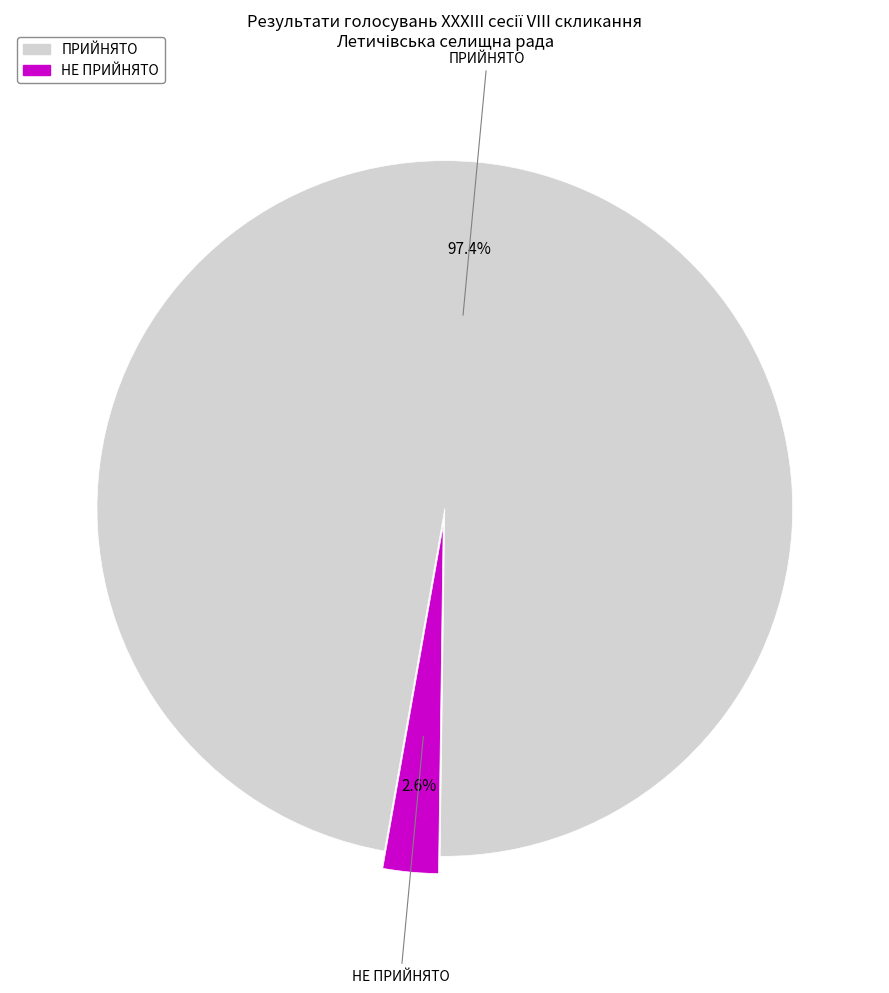

Do ПРИЙНЯТО and НЕ ПРИЙНЯТО together represent more than half of the pie?

Yes